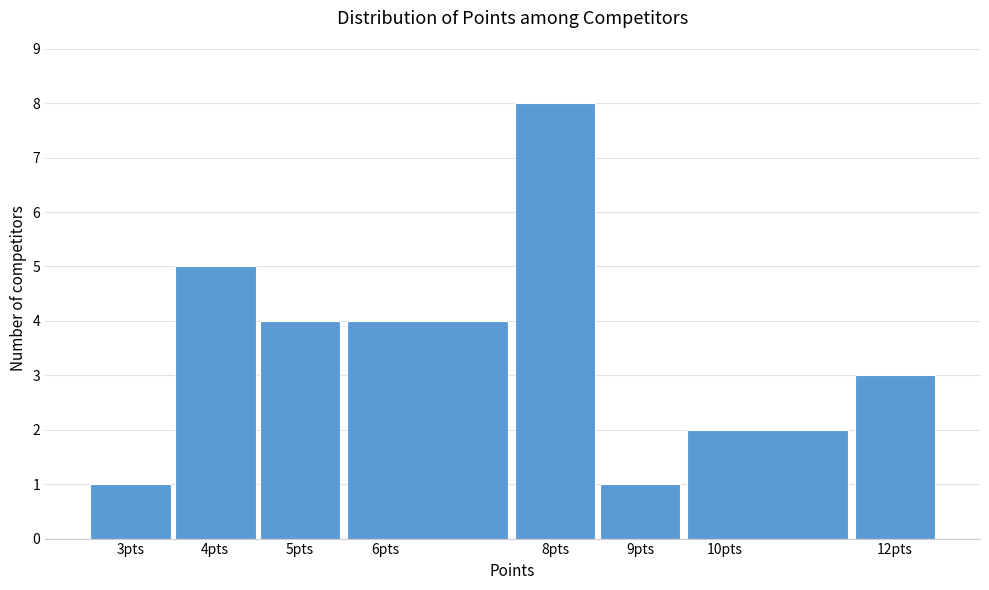

Reading left to right, transcribe this chart: for each bar, give the range it covers on the x-axis and its height. The values are not printed on the chart, so give them approximately, as read against the axis.

2.5 to 3.5: 1
3.5 to 4.5: 5
4.5 to 5.5: 4
5.5 to 7.5: 4
7.5 to 8.5: 8
8.5 to 9.5: 1
9.5 to 11.5: 2
11.5 to 12.5: 3